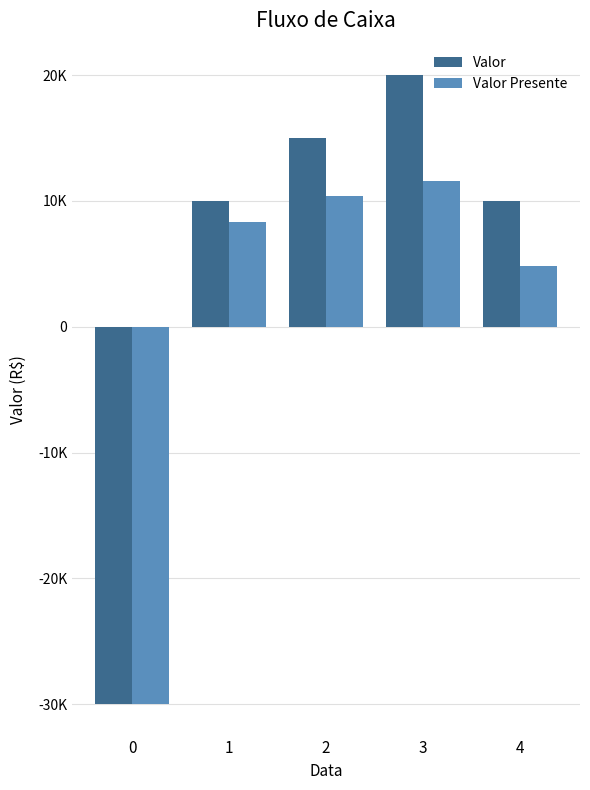

Reading left to right, list all the values displayed in this chart.

Valor: 0=-30000.0	1=10000.0	2=15000.0	3=20000.0	4=10000.0
Valor Presente: 0=-30000.0	1=8333.3	2=10416.7	3=11574.1	4=4822.5